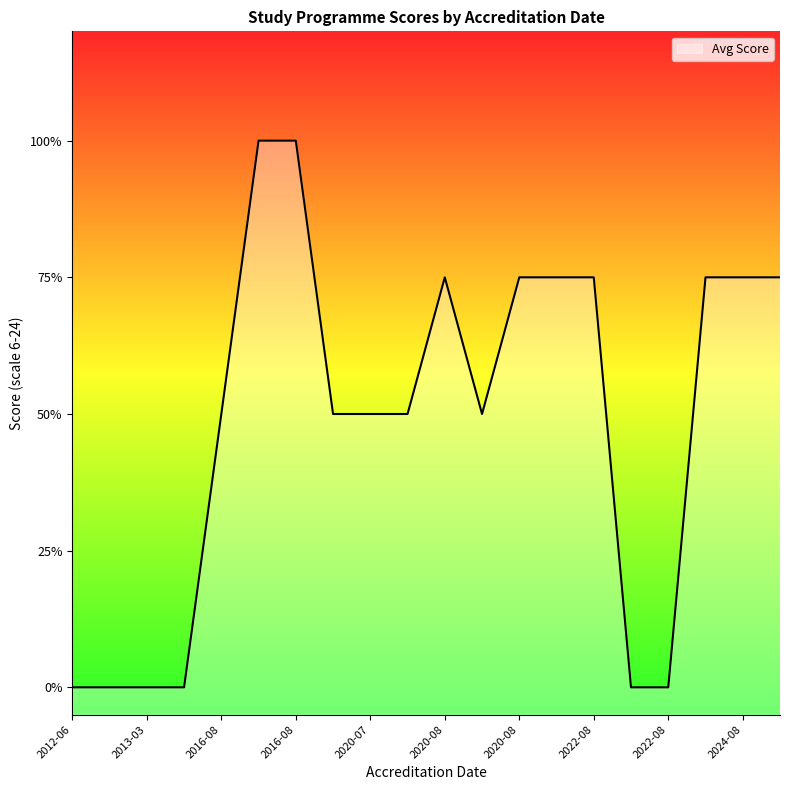

Count the values in the range 0 to 3.

18